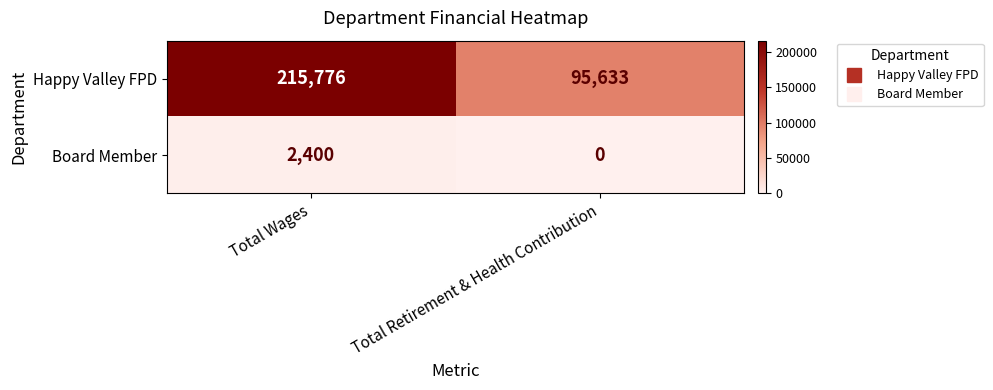

Rank the series at Total Retirement & Health Contribution from lowest to highest value.

Board Member, Happy Valley FPD